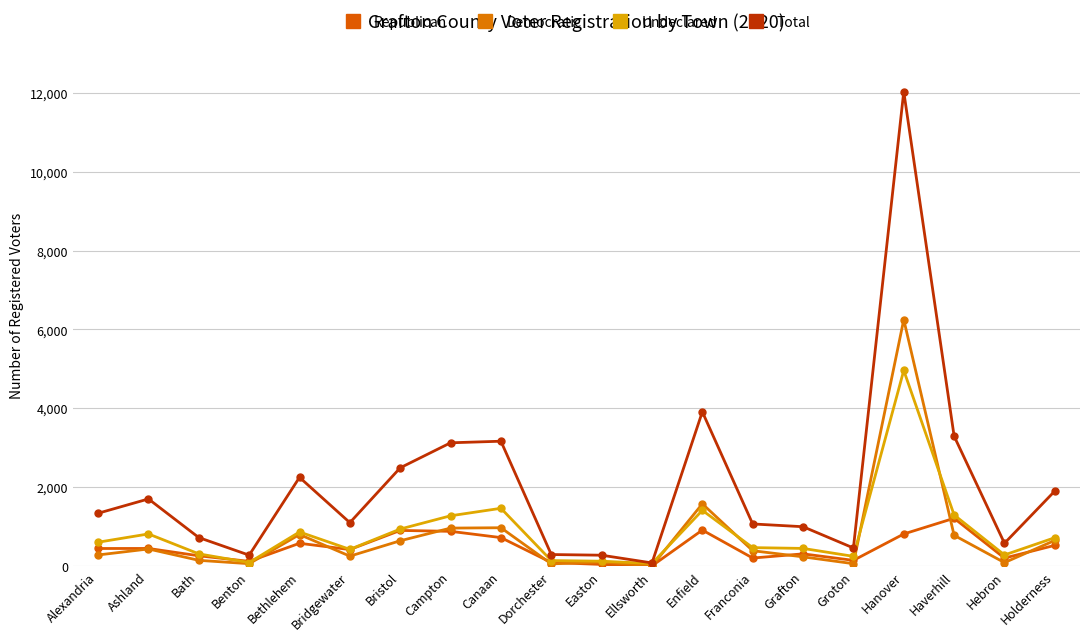

Reading left to right, what are all the values shown in this chart?

Republican: 449	450	264	123	581	422	907	884	725	94	45	9	916	207	313	148	817	1215	206	529
Democratic: 285	437	149	64	803	255	645	966	975	59	107	5	1581	393	237	64	6250	783	91	654
Undeclared: 608	818	313	93	868	427	942	1278	1468	143	127	69	1416	471	451	250	4963	1299	285	723
Total: 1342	1705	726	280	2252	1104	2494	3128	3168	296	279	83	3913	1071	1001	462	12030	3297	582	1906